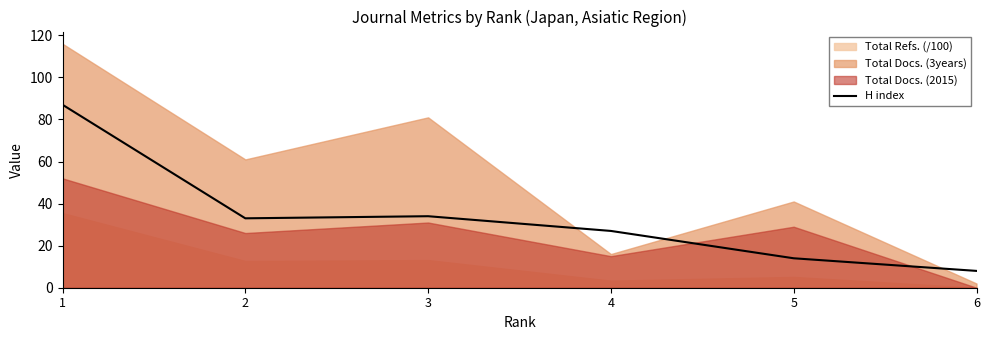

True or false: the data has more than 2 interior local peaks.

False